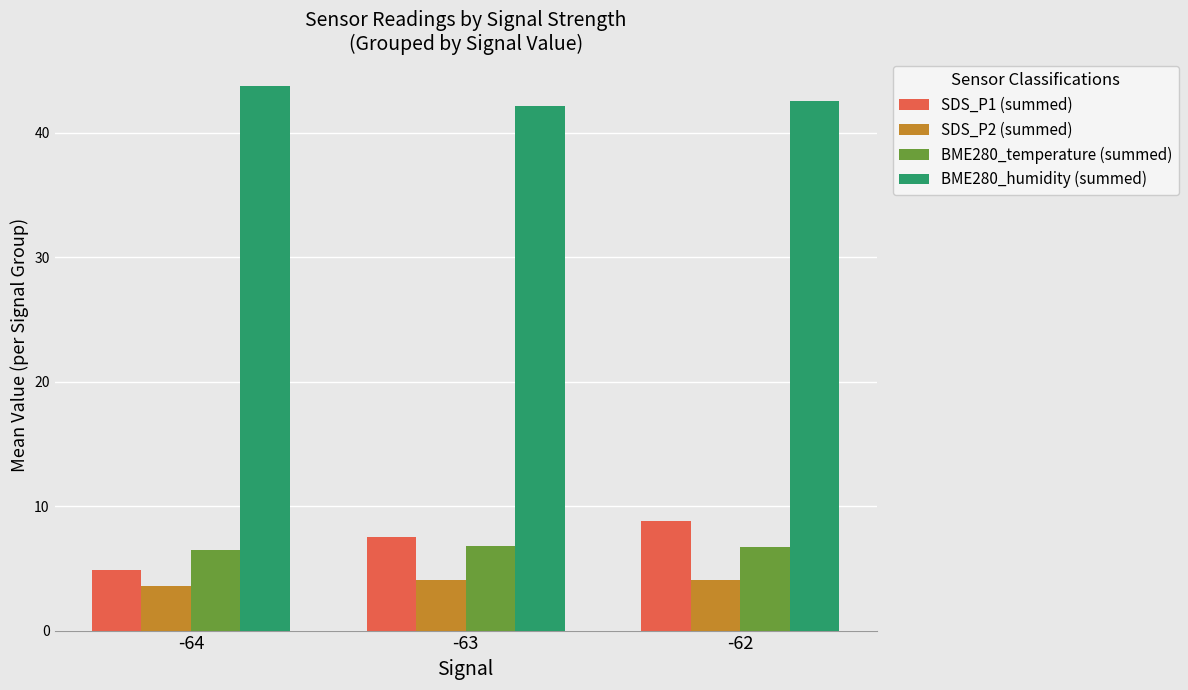

Which series has the largest range (max minus min)?

SDS_P1 (summed)